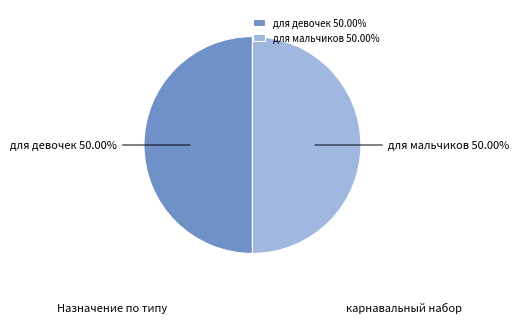

What percentage is the для мальчиков slice, to the nearest percent?

50%